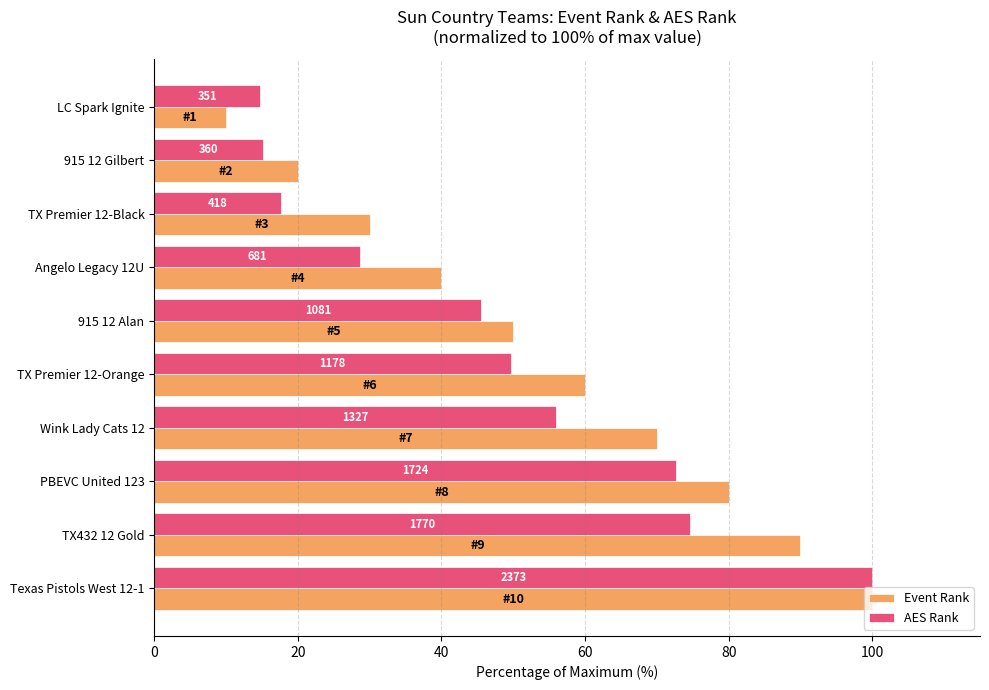

Rank the series by their average value, from highest to lowest.

Event Rank, AES Rank